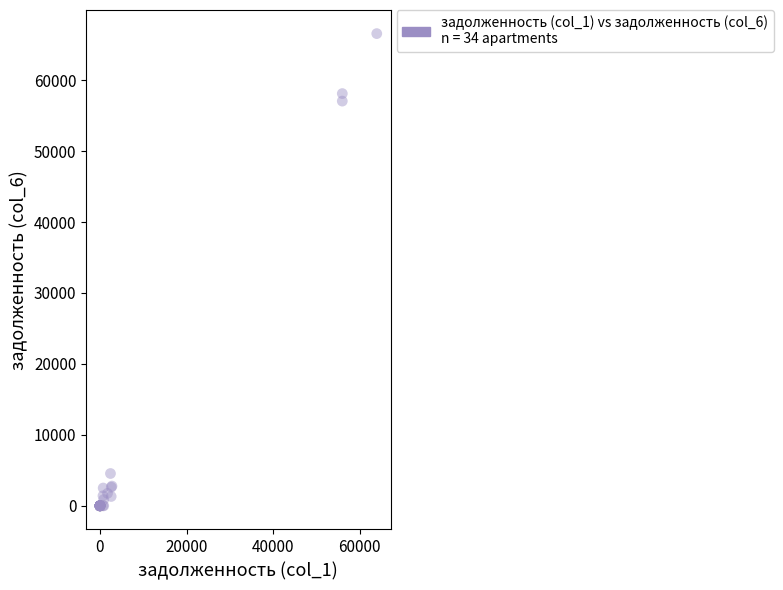

What Y value in the scatter plot is closest to 33282?

57050.9